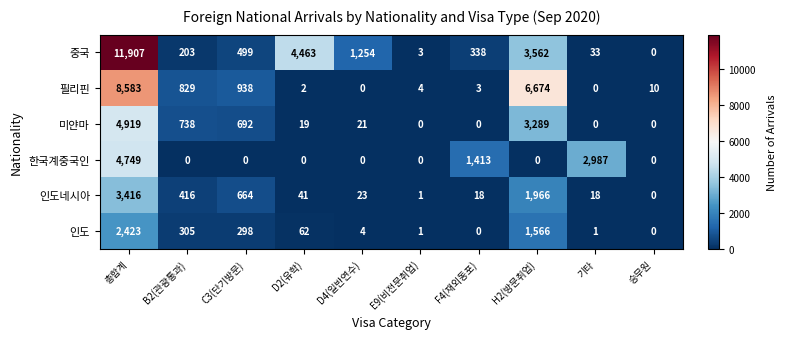

What is the sum of all 중국 values?

22262